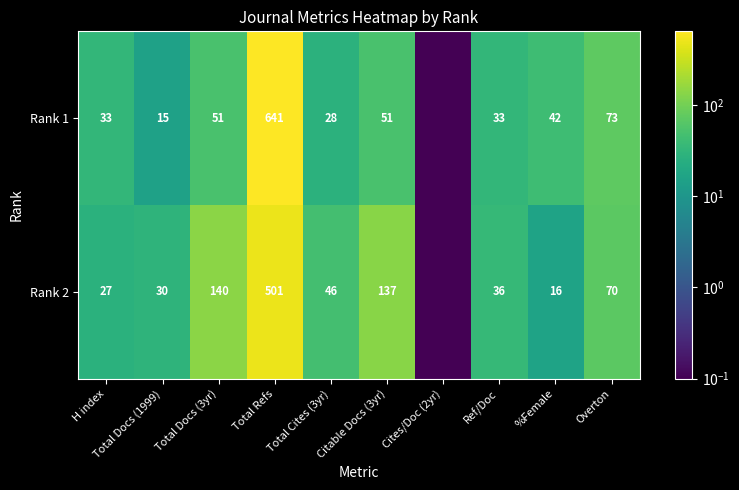

The value of Rank 2 at Ref/Doc is 36.0. True or false?

True